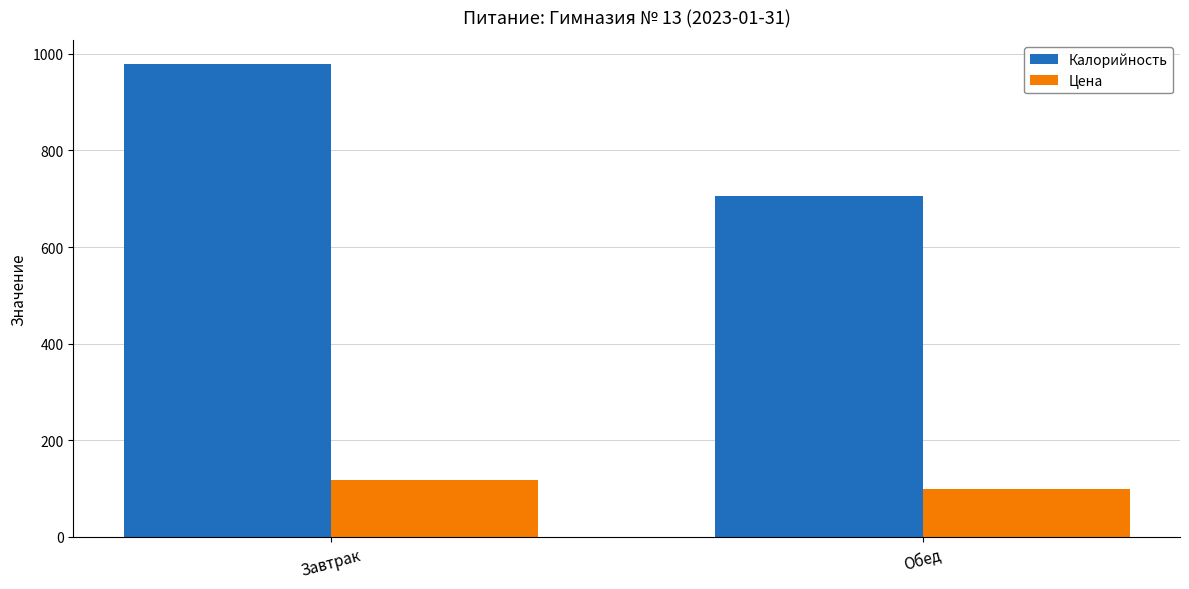

What is the label of the 1st bar from the right?

Обед